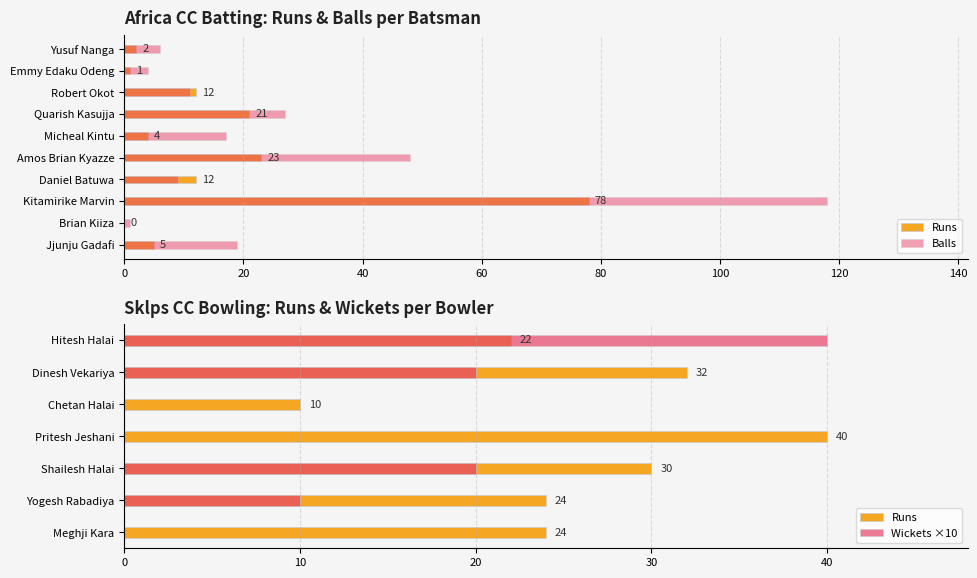

What is the label of the 4th bar from the right?

Quarish Kasujja